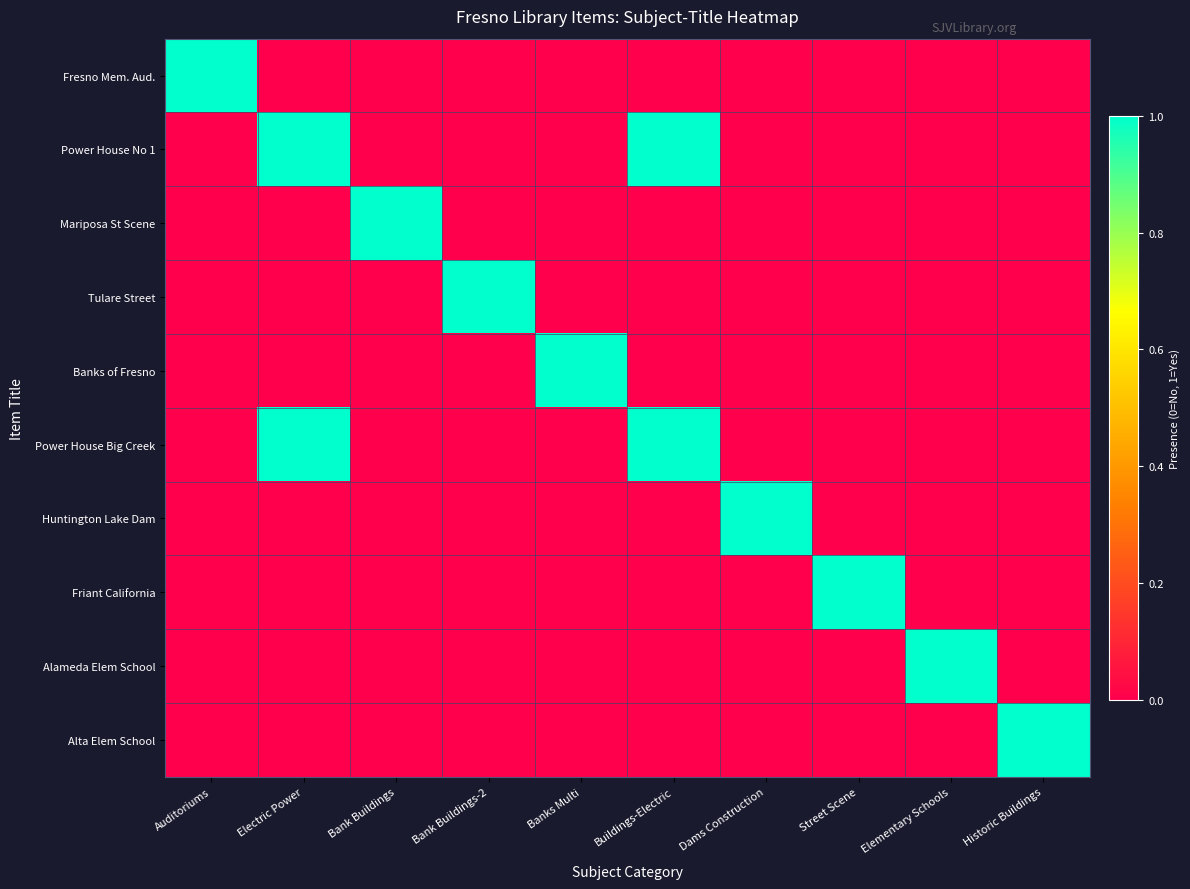

At Street Scene, list the series in order from largest to smallest.

Friant California, Fresno Mem. Aud., Power House No 1, Mariposa St Scene, Tulare Street, Banks of Fresno, Power House Big Creek, Huntington Lake Dam, Alameda Elem School, Alta Elem School